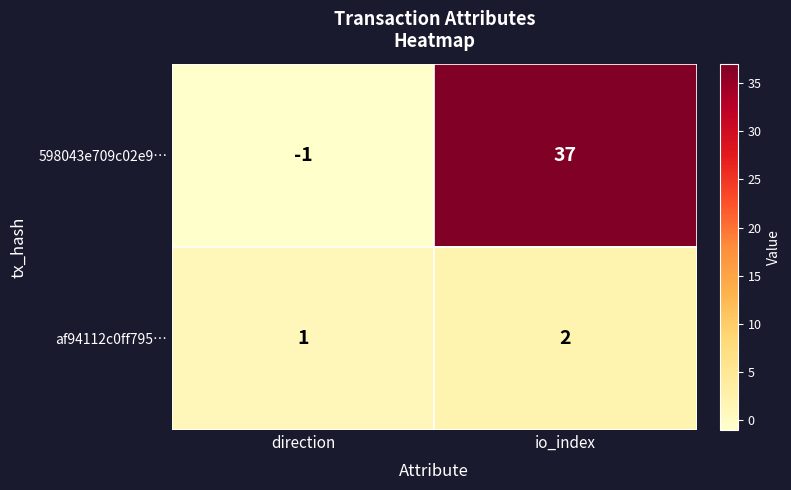

Rank the series by their maximum value, from highest to lowest.

598043e709c02e9…, af94112c0ff795…